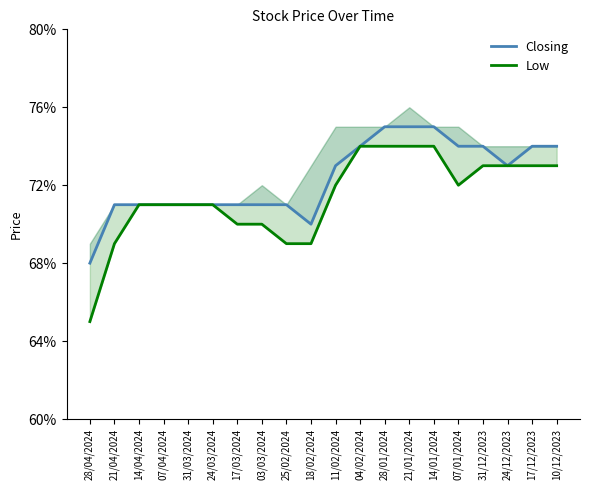

At which category does the chart reach its peak across all series?

28/01/2024